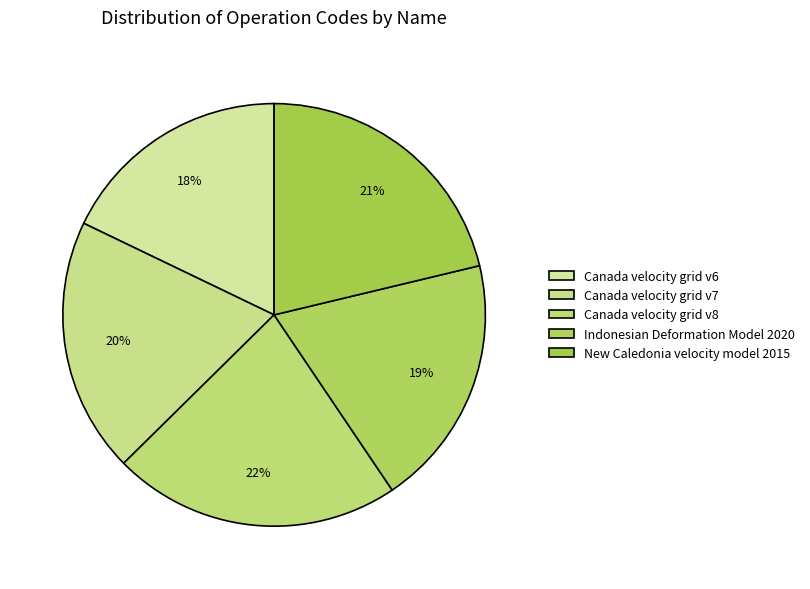

How many segments does this pie chart have?

5